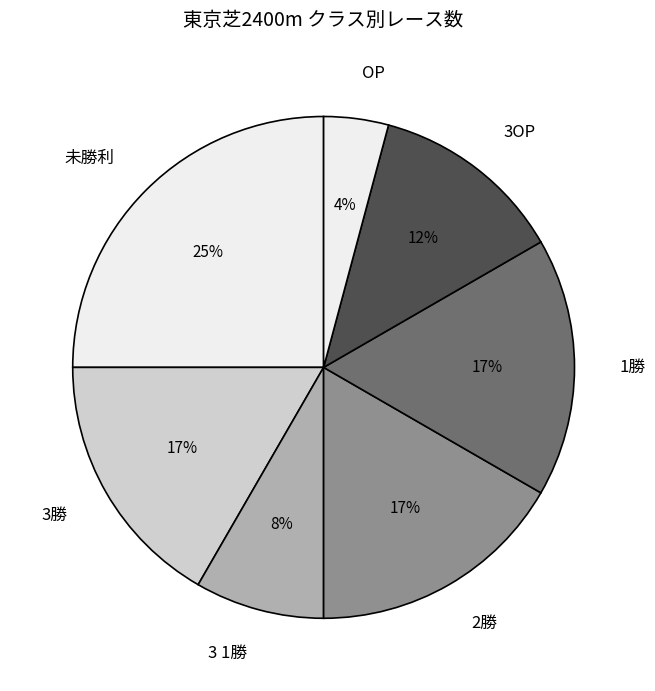

Which category has the biggest portion of the pie?

未勝利